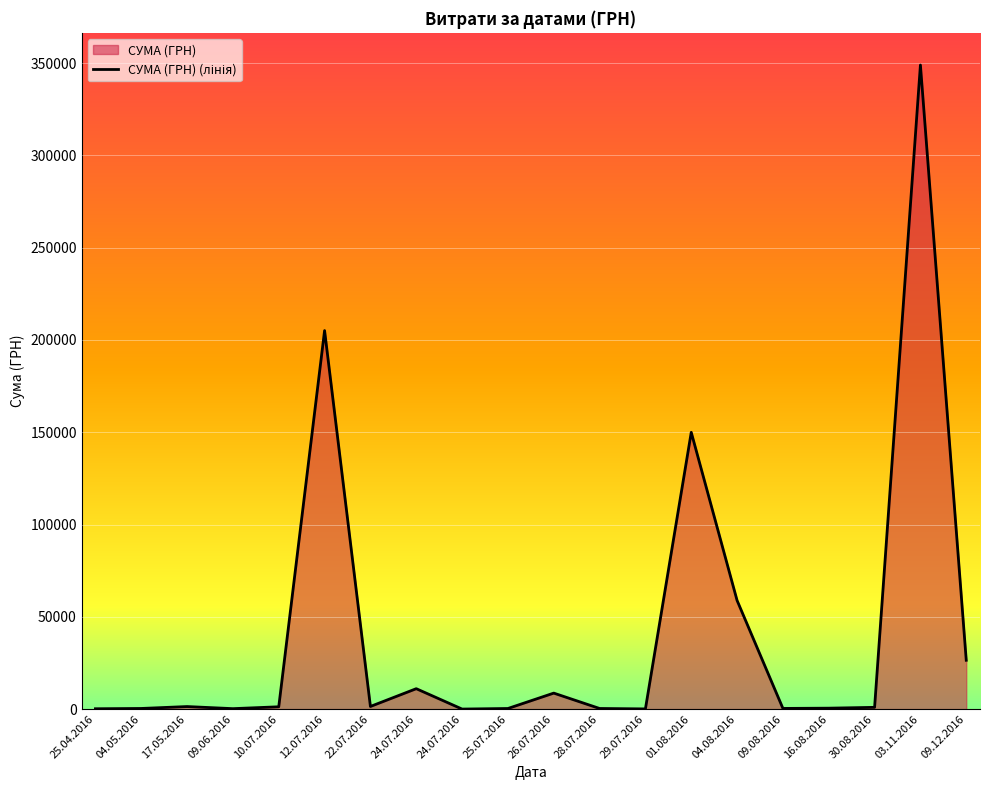

List the labels in order of value, smallest first.

24.07.2016, 29.07.2016, 25.04.2016, 09.06.2016, 25.07.2016, 28.07.2016, 04.05.2016, 09.08.2016, 16.08.2016, 30.08.2016, 10.07.2016, 17.05.2016, 22.07.2016, 26.07.2016, 24.07.2016, 09.12.2016, 04.08.2016, 01.08.2016, 12.07.2016, 03.11.2016